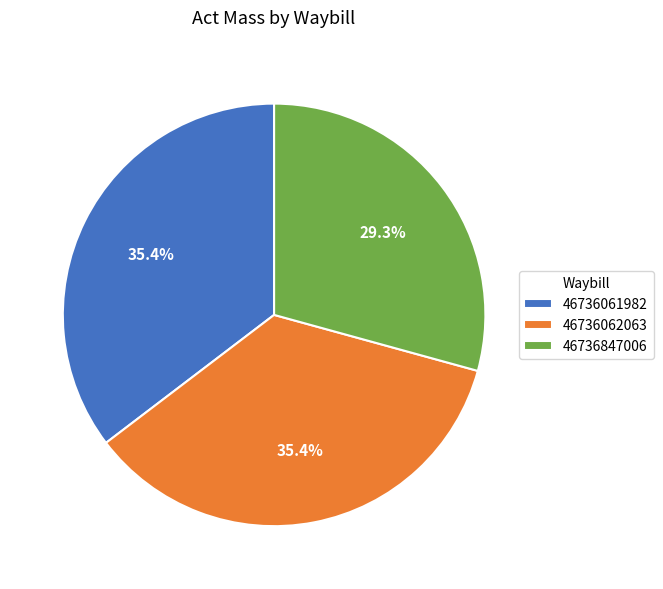

Which category has the smallest portion of the pie?

46736847006